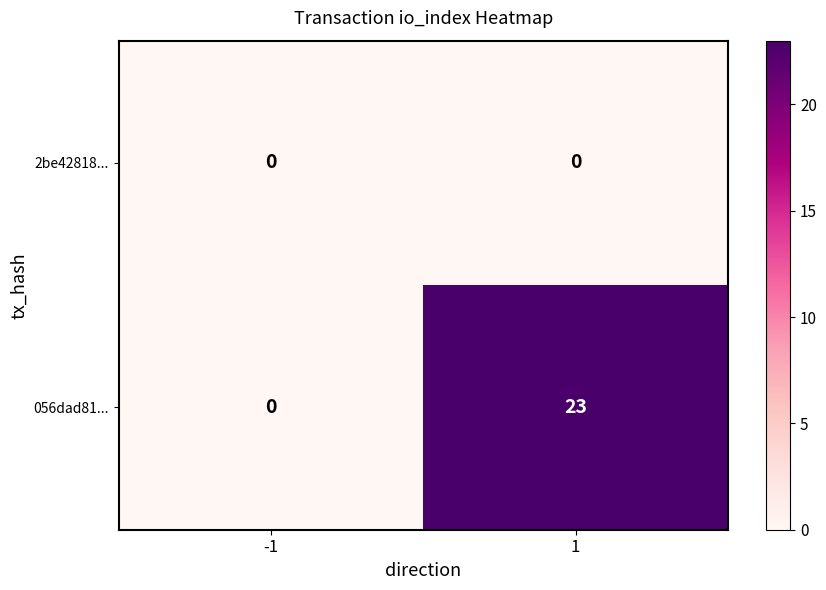

Count the number of categories in the chart.

2